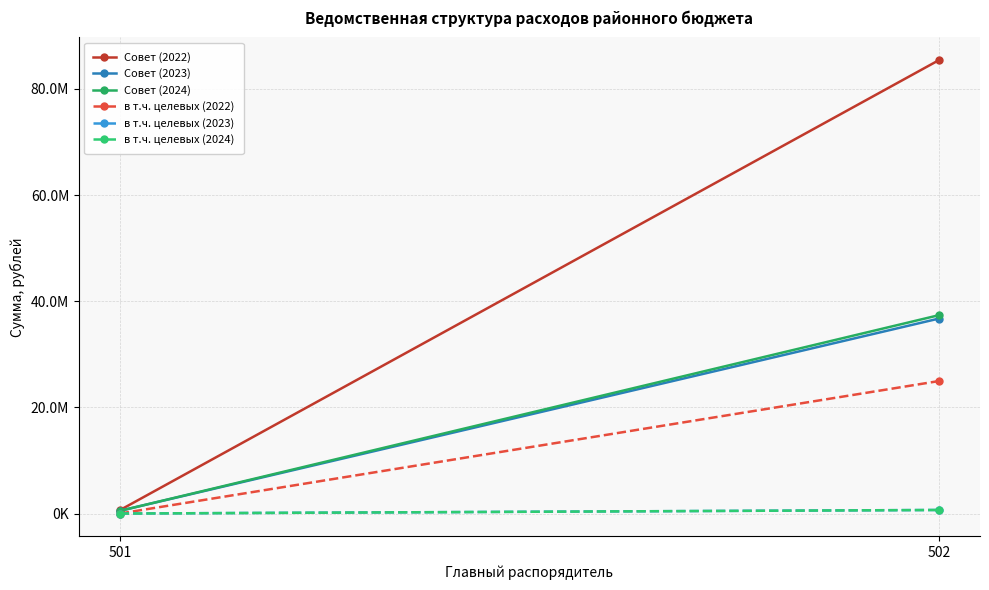

At which label does Совет (2022) first exceed 85442156?

502